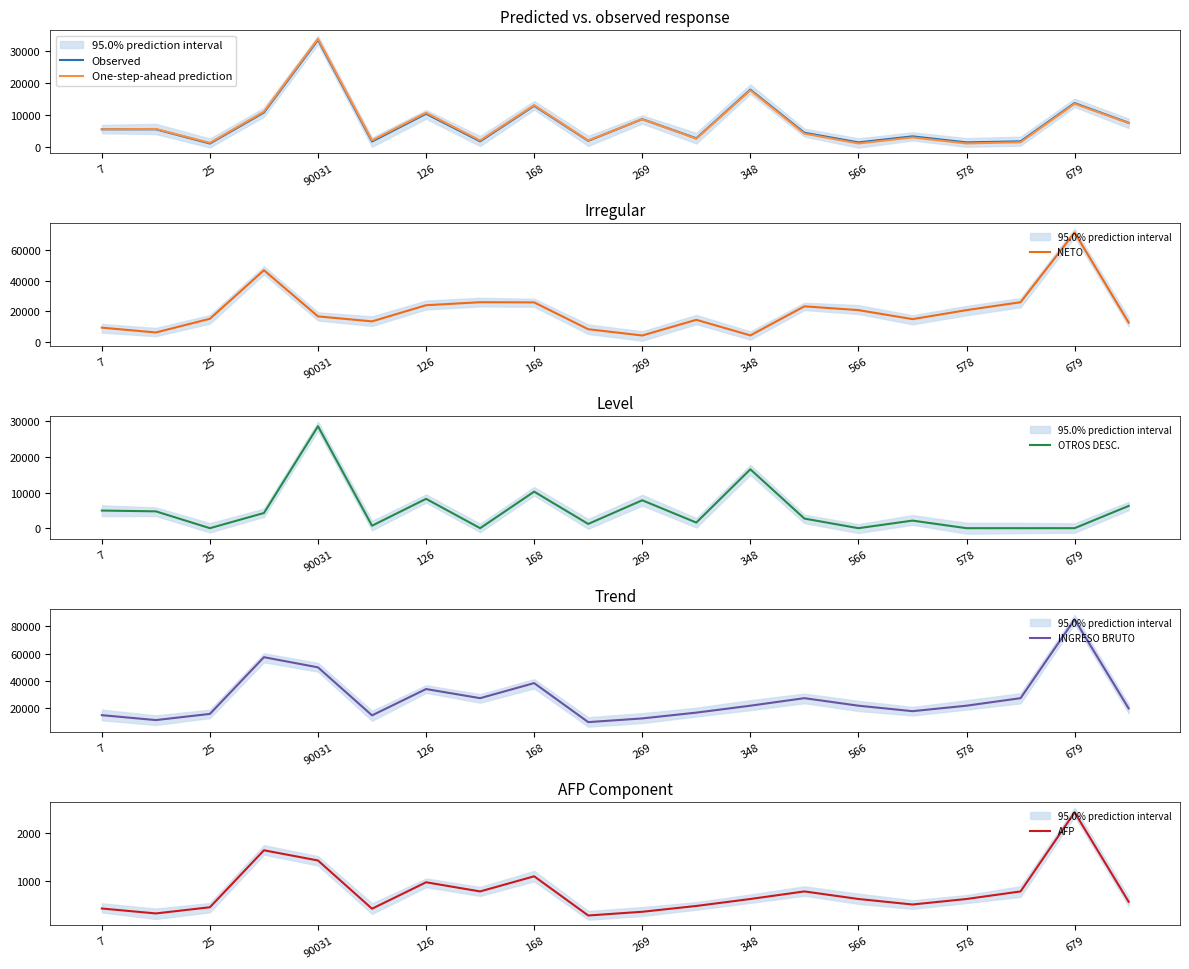

After their last crossing, which series has the higher values: NETO or Observed?

NETO